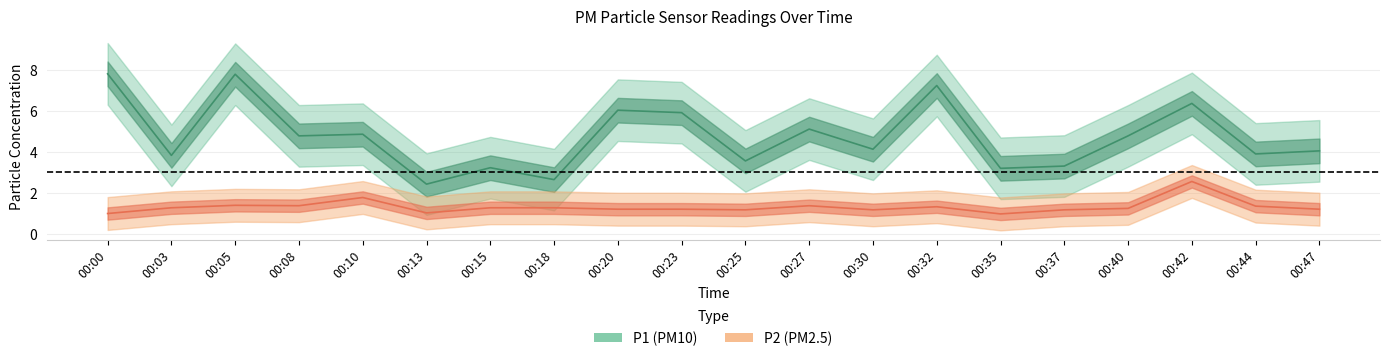

Reading left to right, transcribe all the data shown in this chart.

P1: 00:00=7.8	00:03=3.9	00:05=7.8	00:08=4.8	00:10=4.9	00:13=2.5	00:15=3.2	00:18=2.7	00:20=6.0	00:23=5.9	00:25=3.6	00:27=5.1	00:30=4.2	00:32=7.2	00:35=3.2	00:37=3.3	00:40=4.8	00:42=6.4	00:44=3.9	00:47=4.1
P2: 00:00=1.0	00:03=1.3	00:05=1.4	00:08=1.4	00:10=1.8	00:13=1.1	00:15=1.3	00:18=1.3	00:20=1.2	00:23=1.2	00:25=1.2	00:27=1.4	00:30=1.2	00:32=1.4	00:35=1.0	00:37=1.2	00:40=1.3	00:42=2.6	00:44=1.4	00:47=1.2